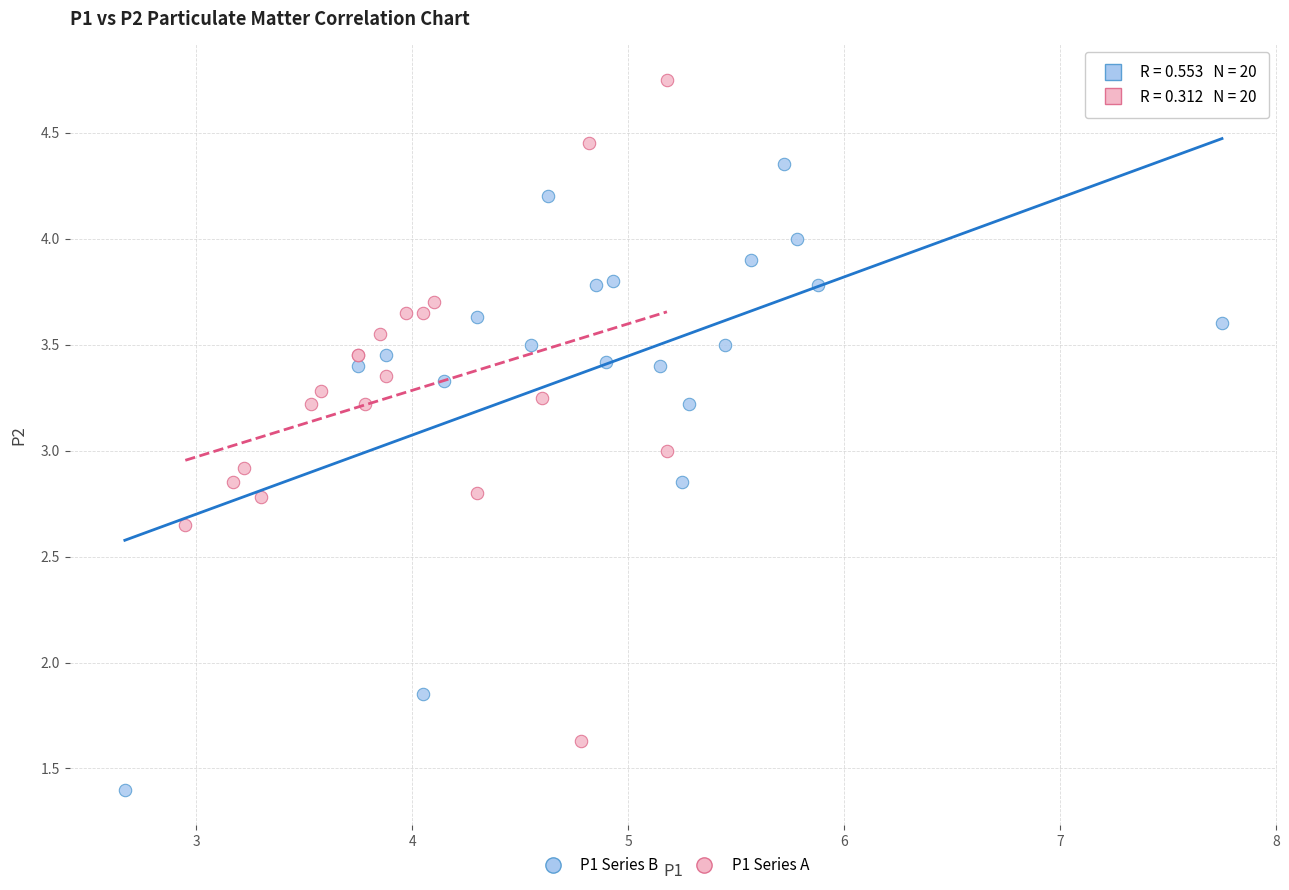

Which series has the largest Y range (max minus min)?

P1 Series A